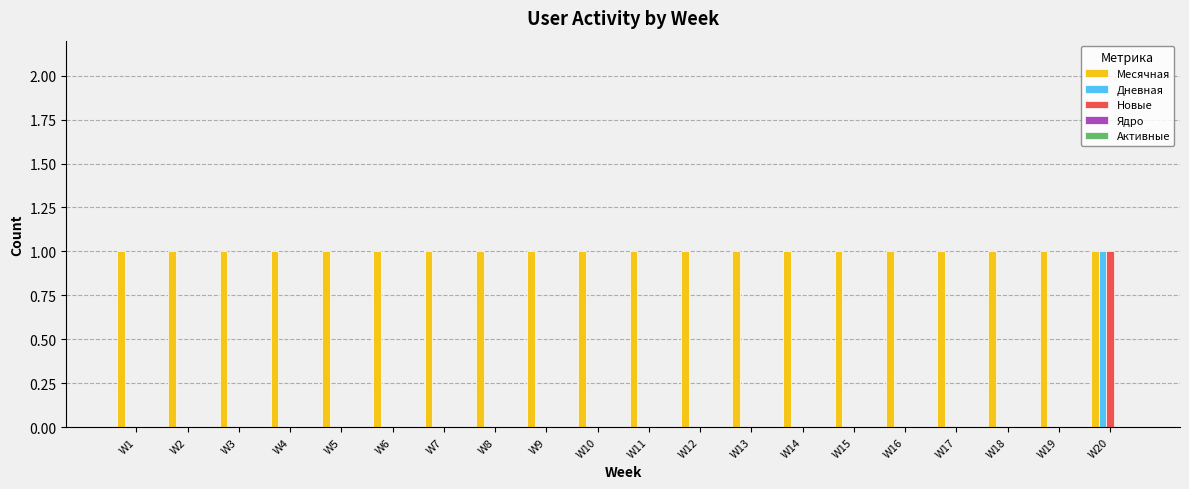

What is the total value across all series at W10?

1